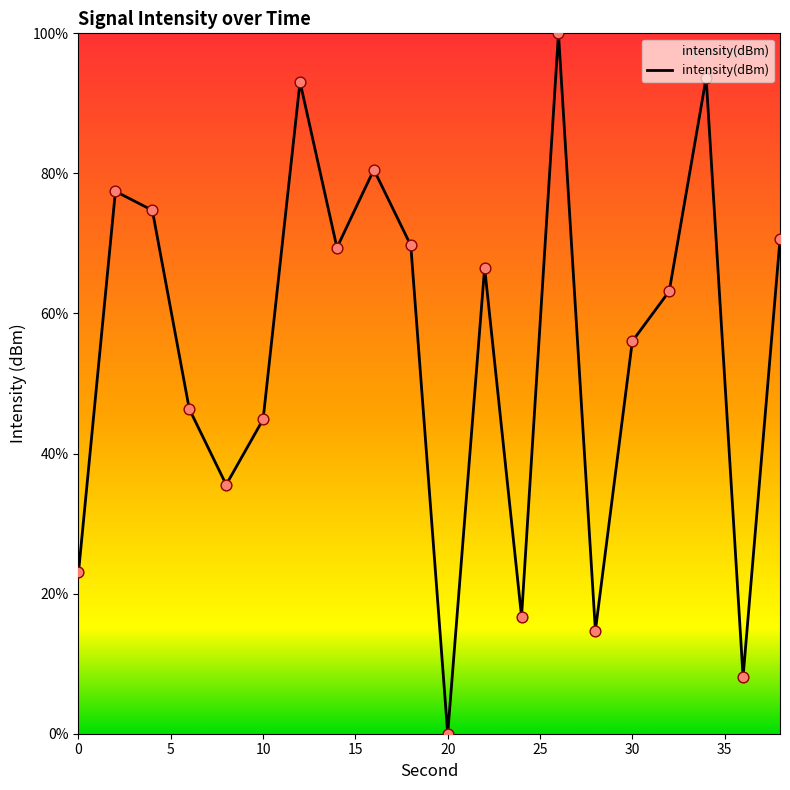

How many lines are shown in the chart?

1